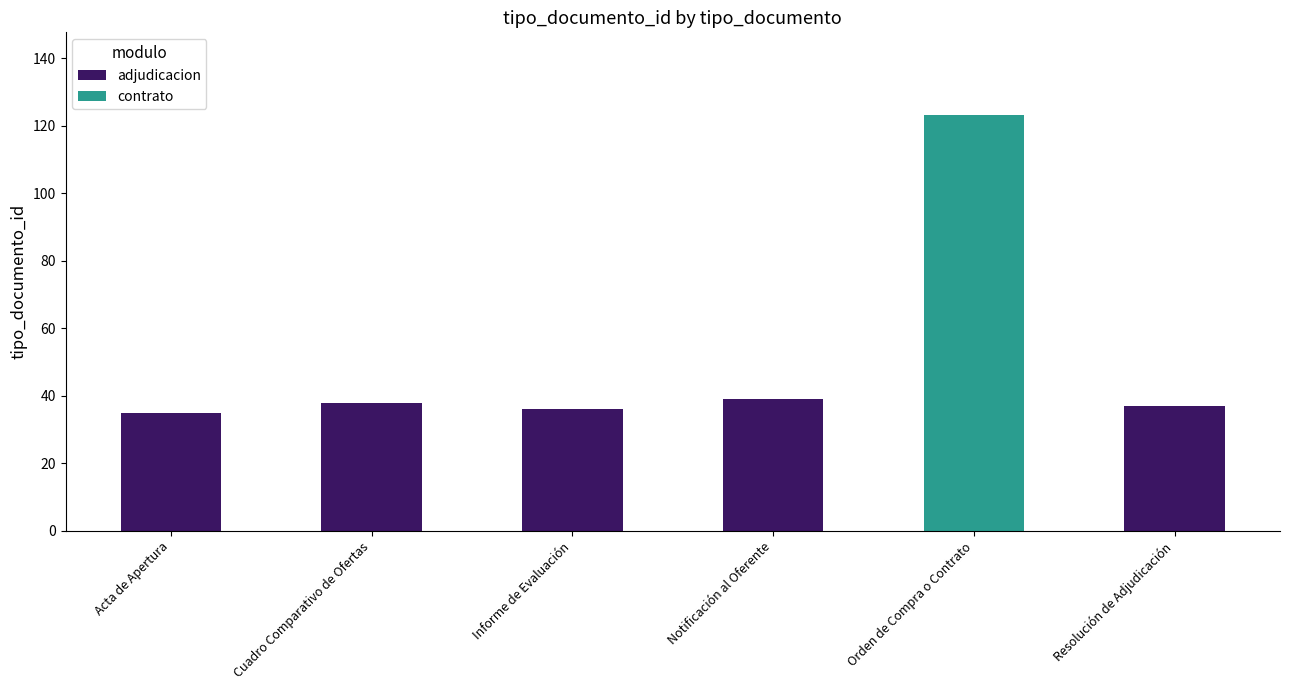

What is the minimum value for adjudicacion?

35